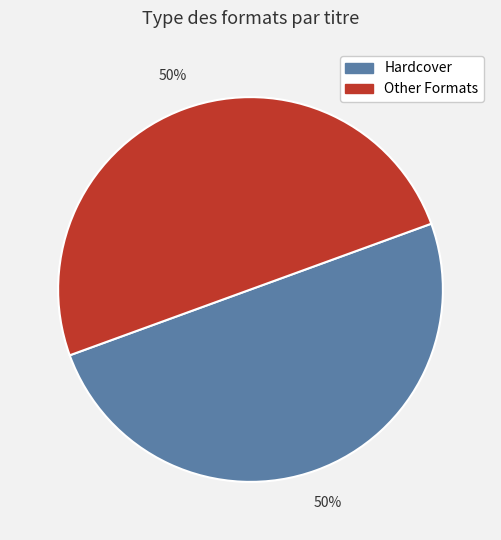

To the nearest percent, what is the average slice percentage?

50%